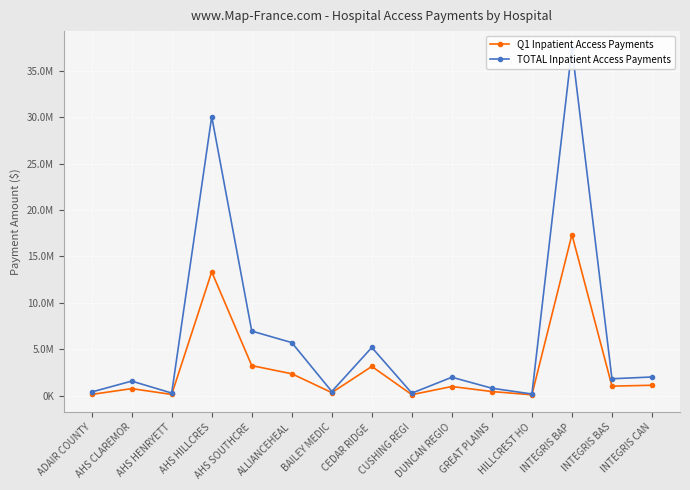

Is the value of Q1 Inpatient Access Payments at ADAIR COUNTY greater than the value of TOTAL Inpatient Access Payments at DUNCAN REGIO?

No